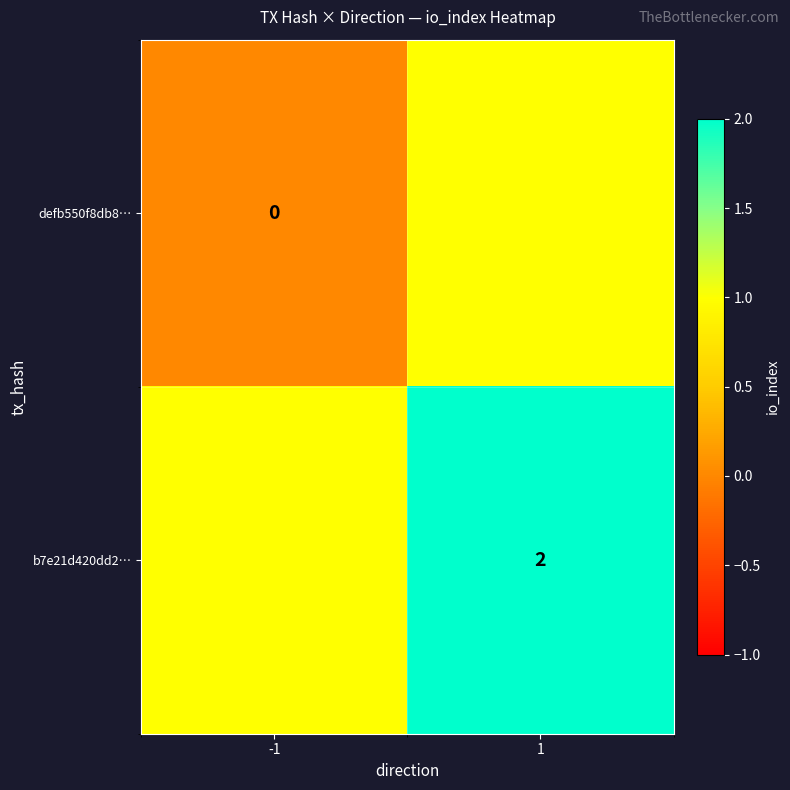

At which category does the chart reach its minimum across all series?

-1